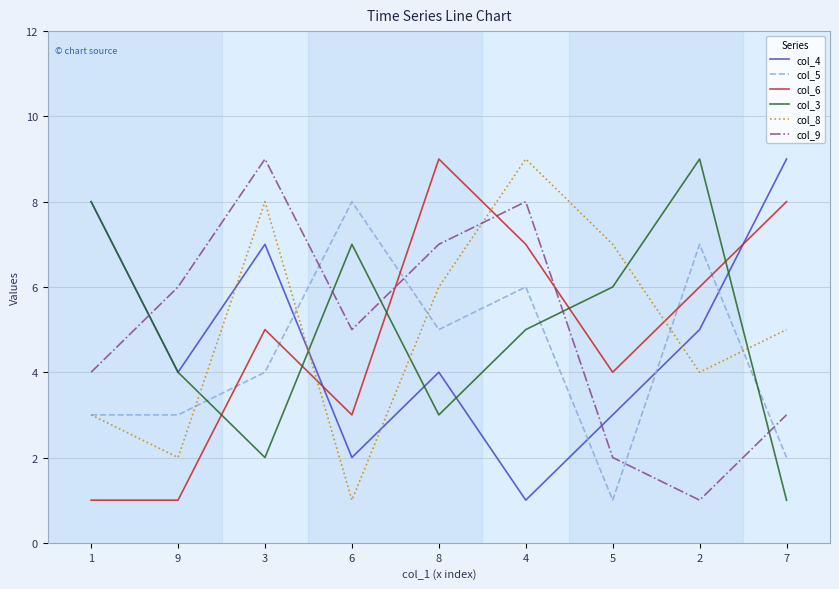

Is the value of col_5 at 1 greater than the value of col_3 at 1?

No